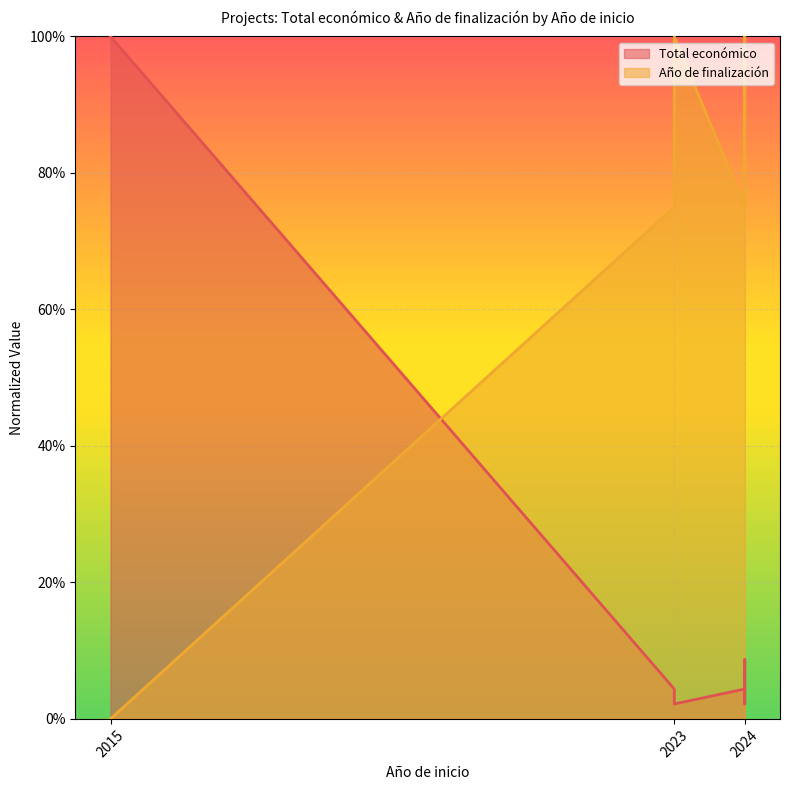

What is the maximum value shown in the chart?

1.0